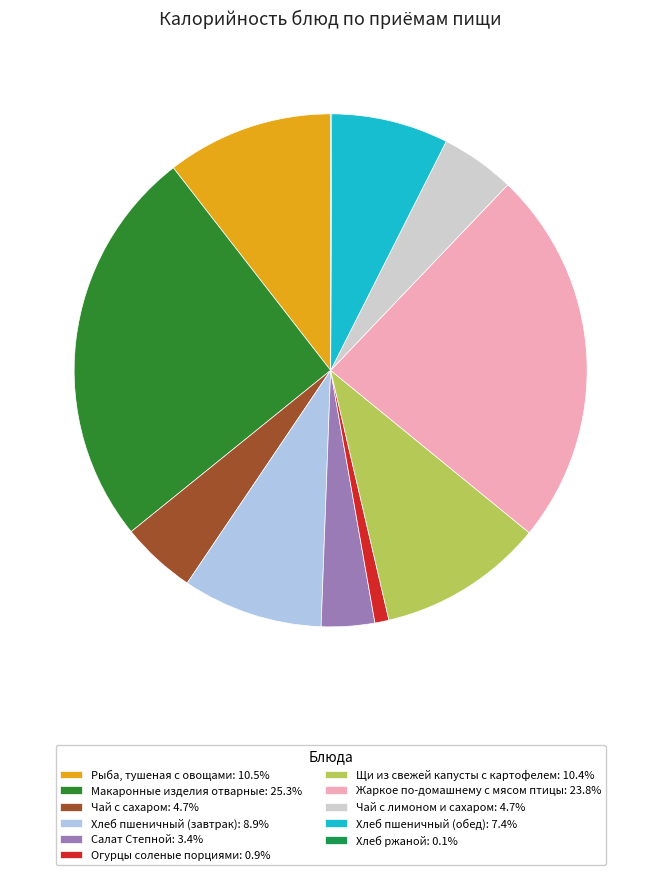

Does Щи из свежей капусты с картофелем: 10.4% account for over 50% of the chart?

No